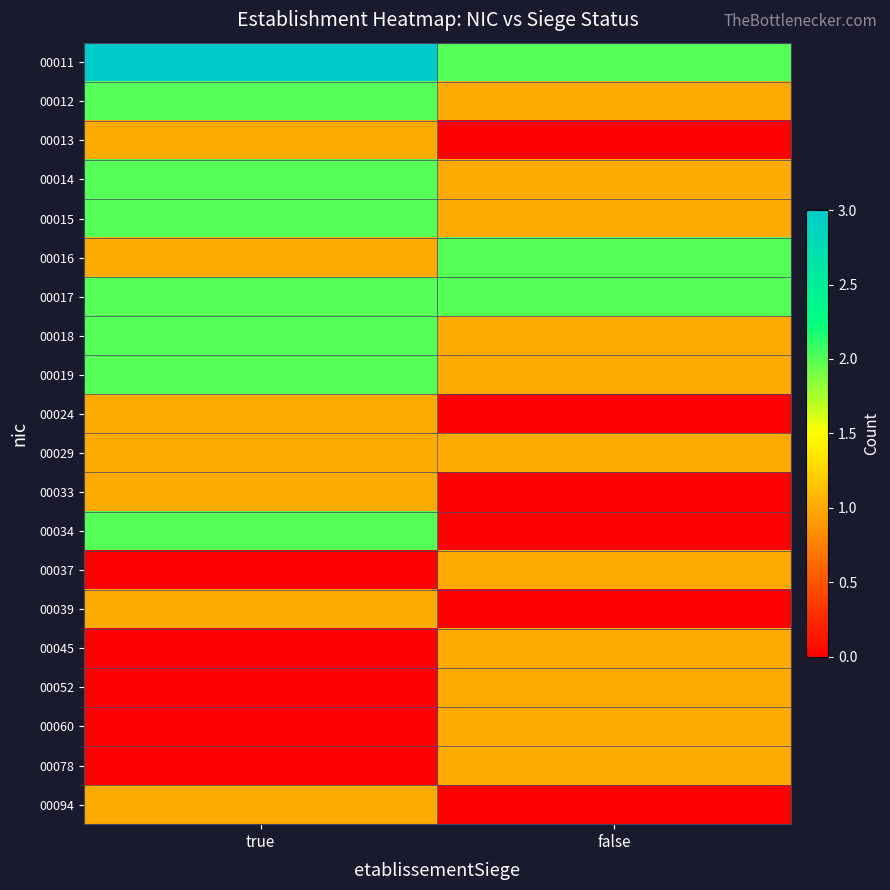

What is the difference between the highest and lowest values at true?

3